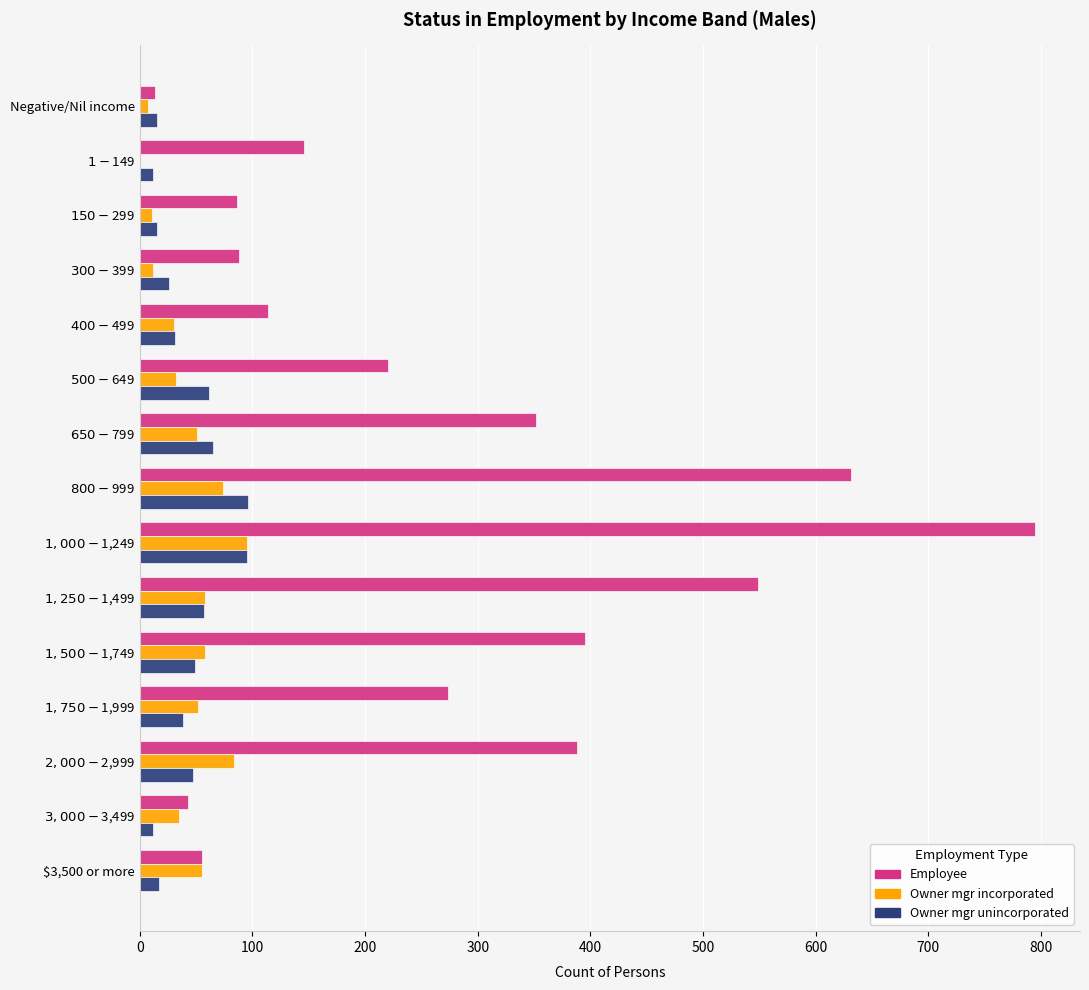

What is the sum of all Owner mgr unincorporated values?

636